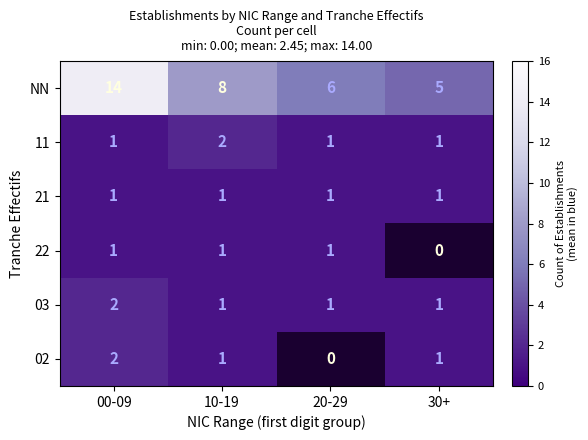

What is the total value across all series at 00-09?

21